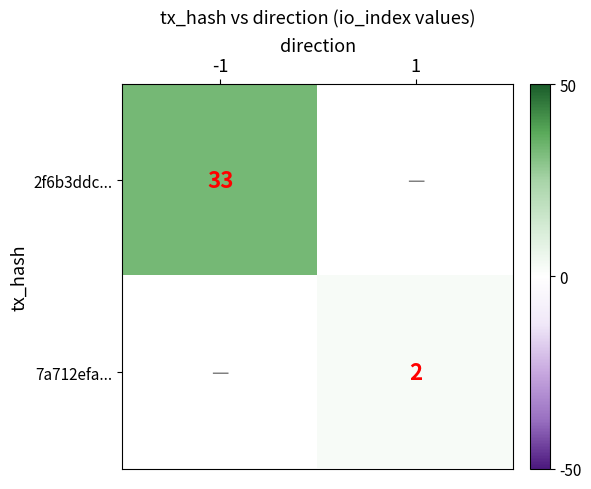

Is it true that 2f6b3ddc... equals 33 at -1?

True